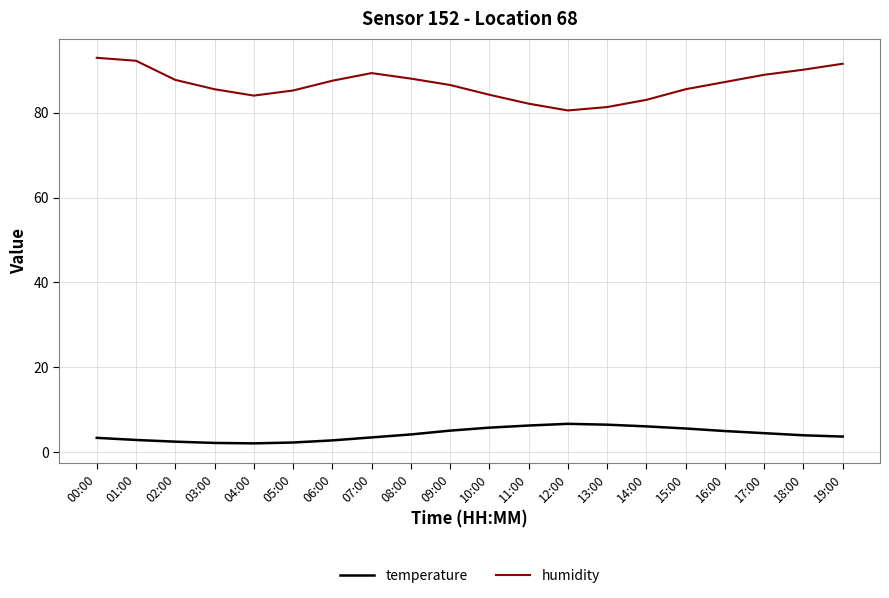

True or false: humidity and temperature intersect in this chart.

False